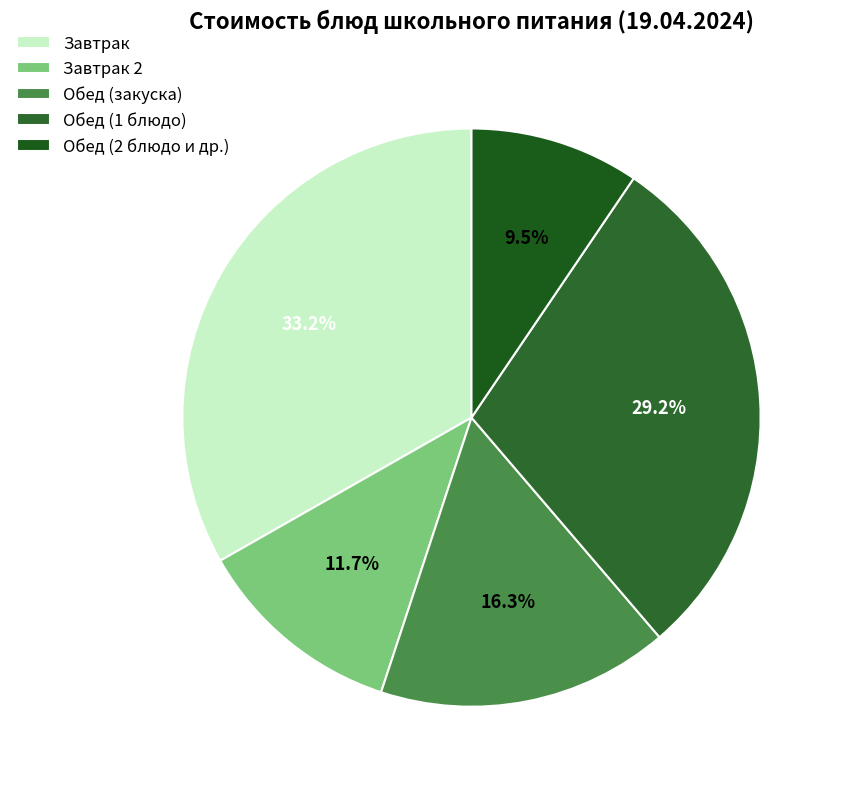

How many segments does this pie chart have?

5